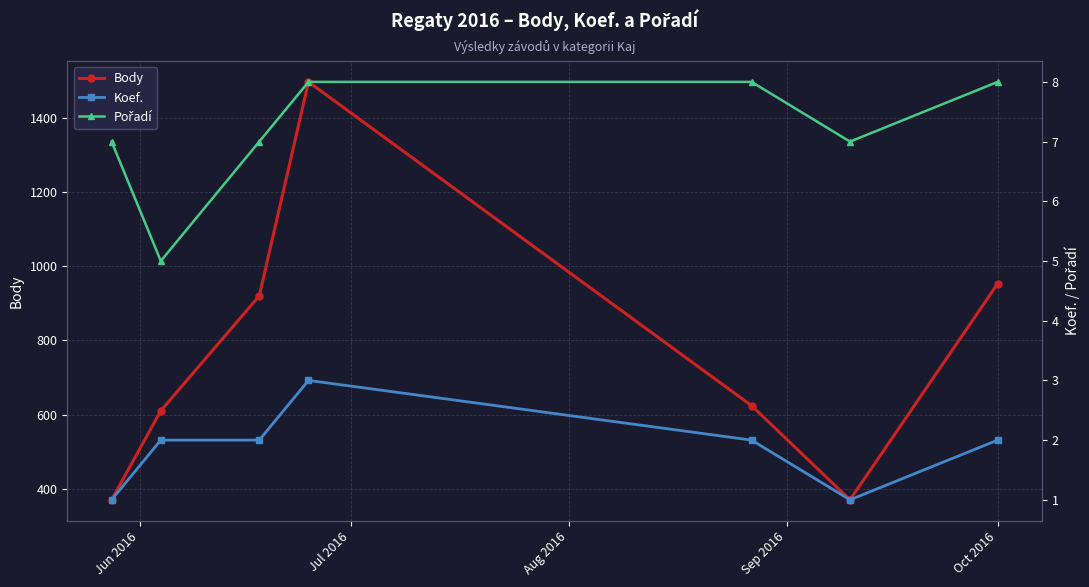

Is it true that Koef. equals 1 at Jun 2016?

True